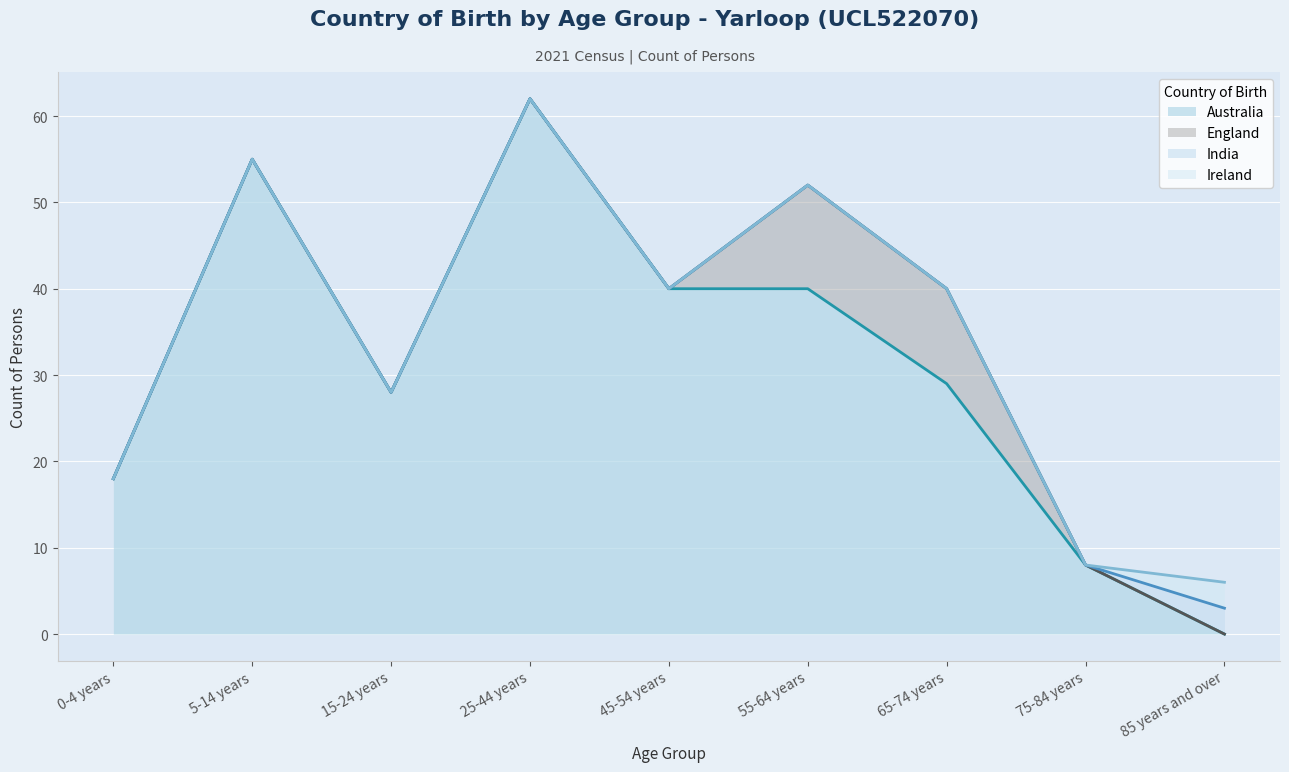

Is the value of India at 45-54 years greater than the value of Australia at 75-84 years?

No